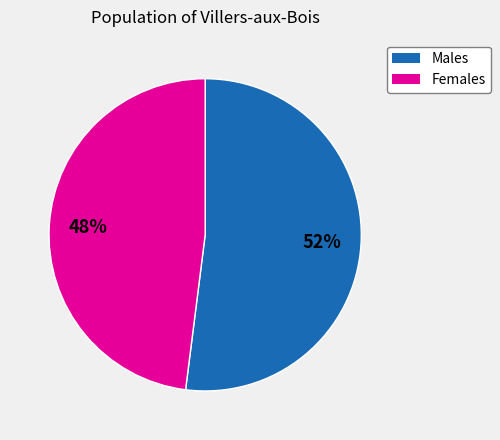

To the nearest percent, what is the average slice percentage?

50%